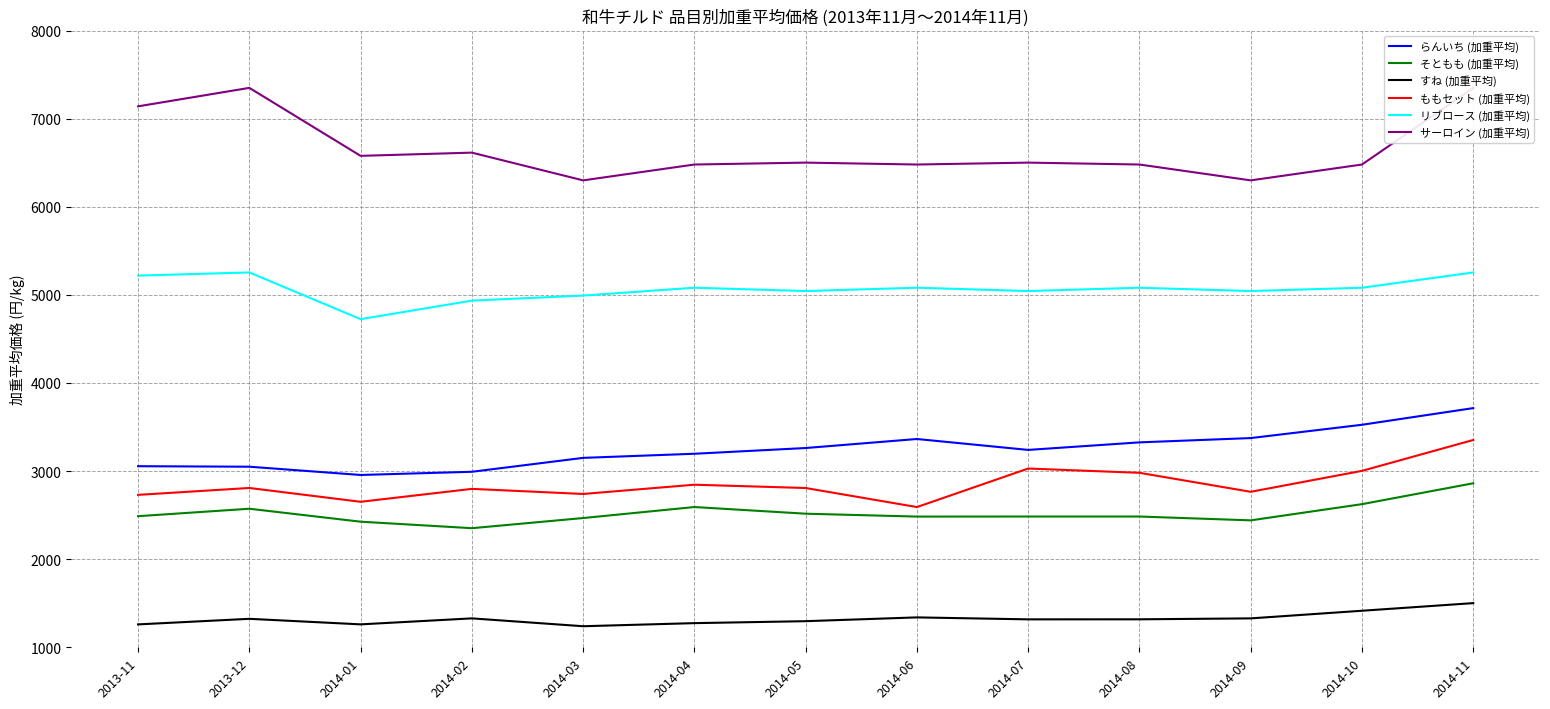

At which label is らんいち (加重平均) closest to 3335?

2014-08